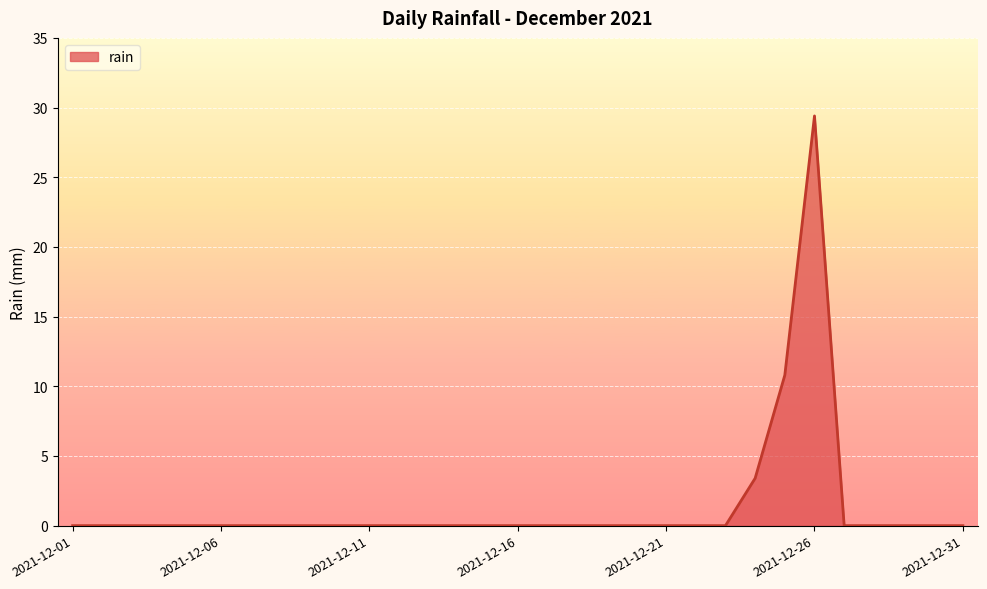

What is the maximum value shown in the chart?

29.4